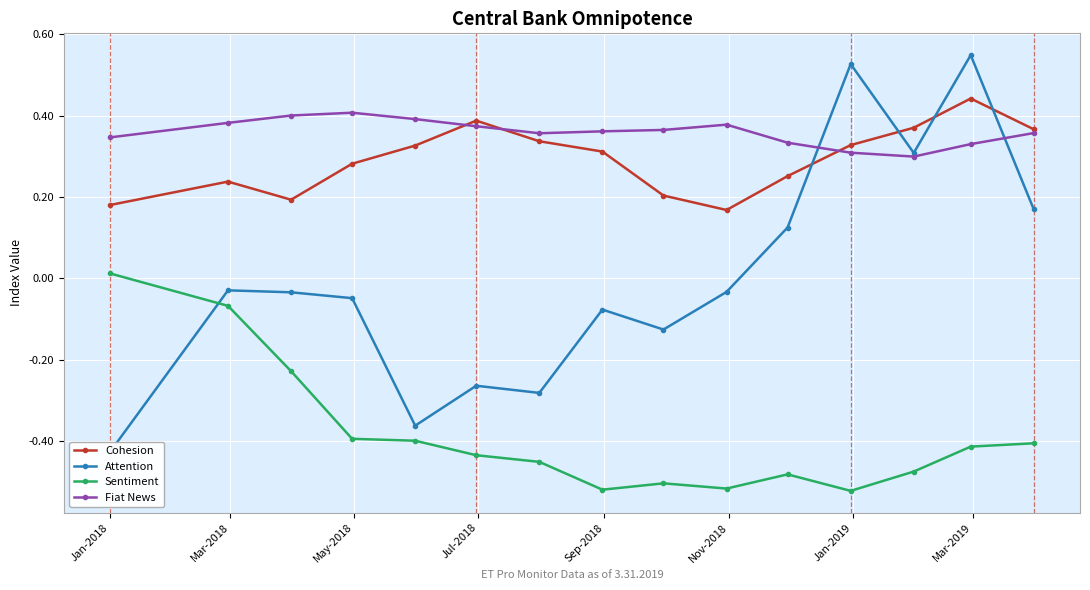

What is the value of the Attention point at the 6th from the left?

-0.3